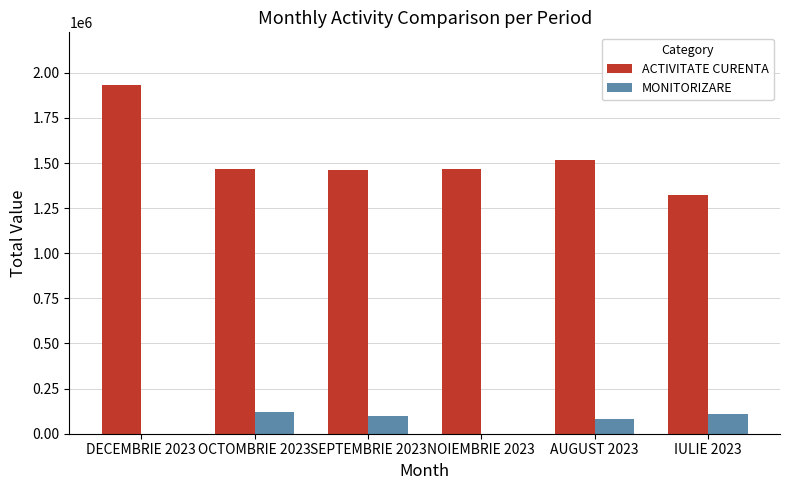

True or false: ACTIVITATE CURENTA has a value of 1516730.7 at AUGUST 2023.

True